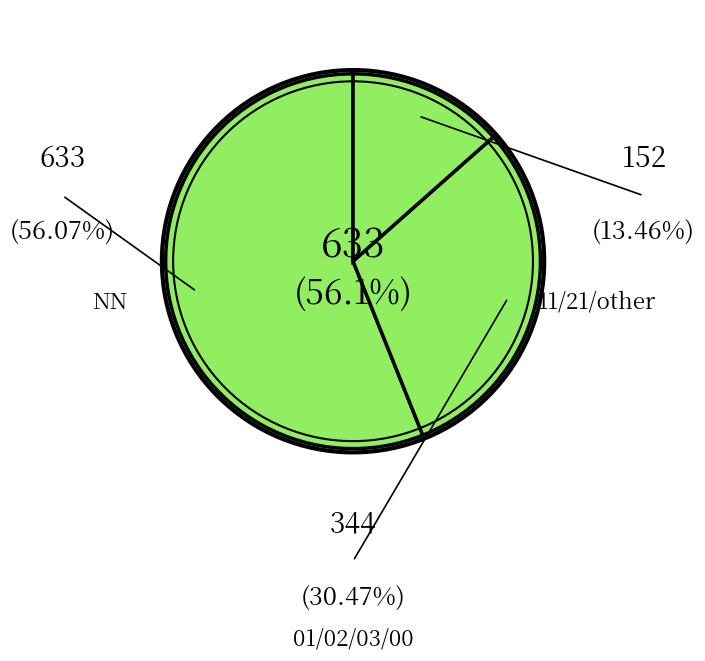

Which category accounts for the majority?

NN